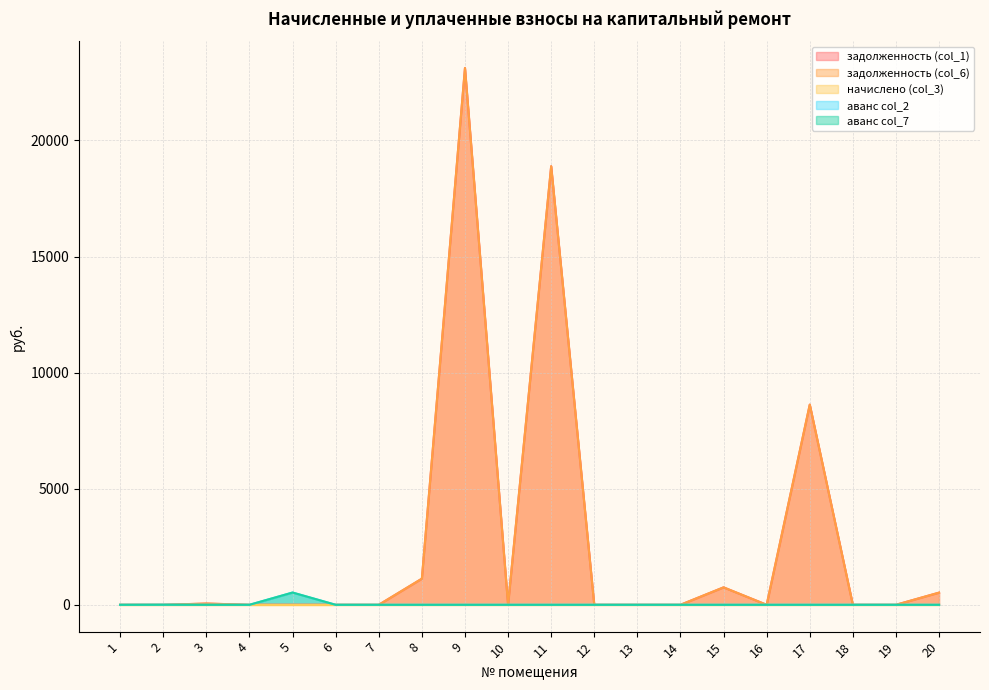

The value of задолженность (col_1) at 14 is -9028.8. True or false?

False